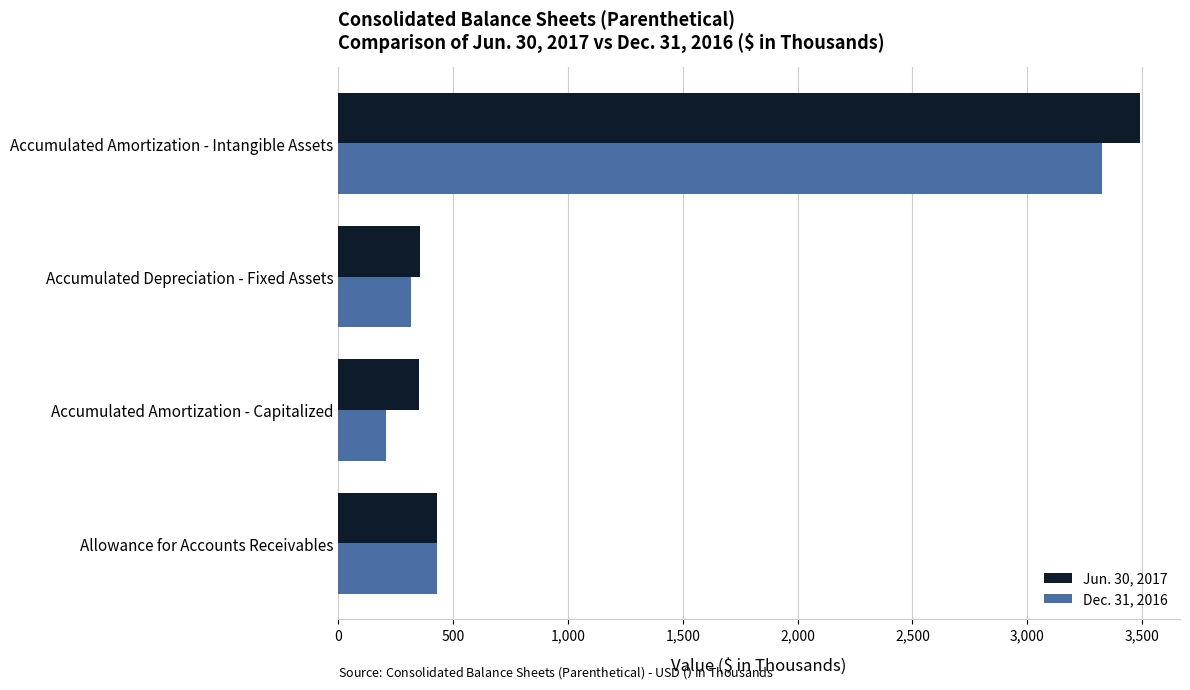

What is the total value across all series at Accumulated Amortization - Intangible Assets?

6814